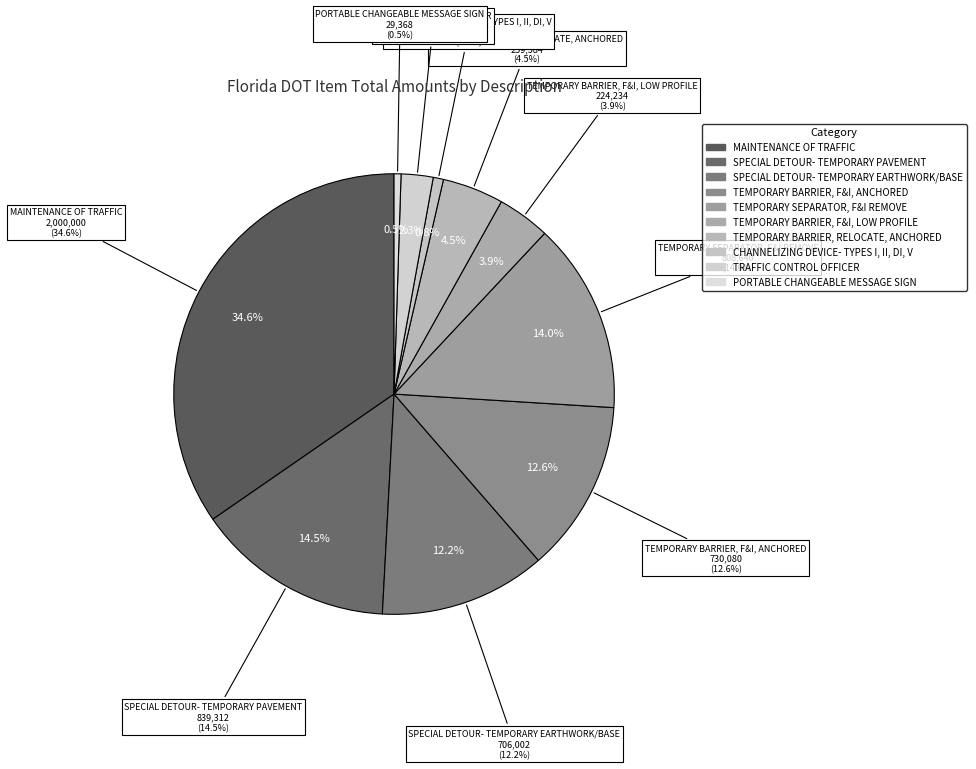

What percentage is the SPECIAL DETOUR- TEMPORARY PAVEMENT slice, to the nearest percent?

15%